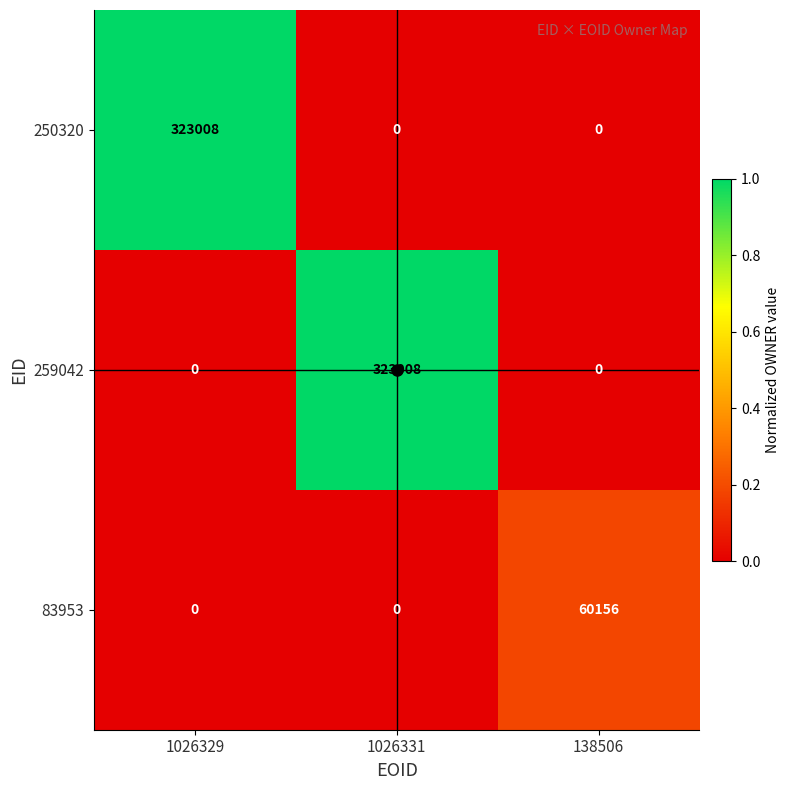

The 259042 series shows 0 at 138506. True or false?

True